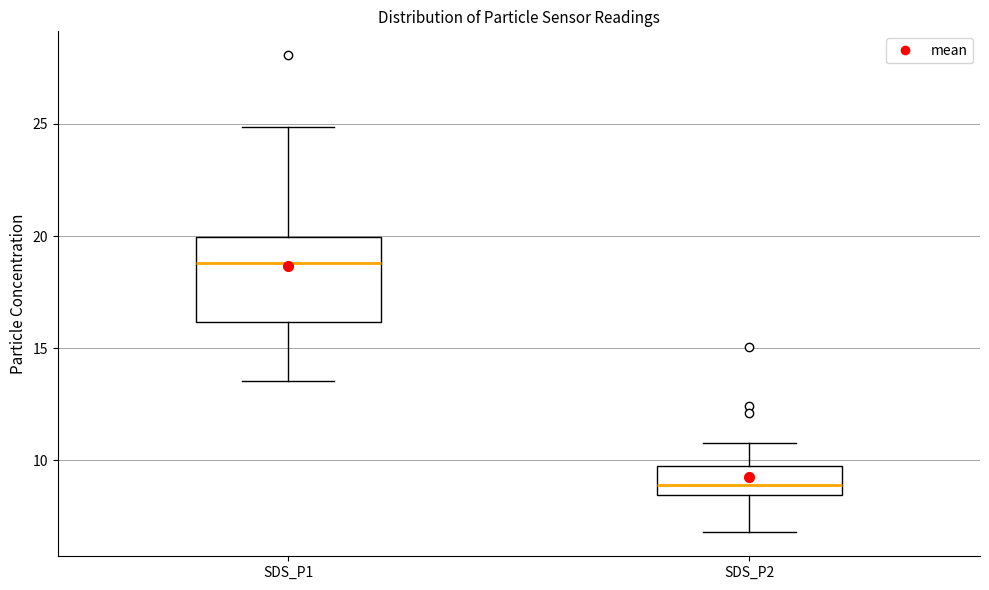

Which box's median line is the lowest?

SDS_P2